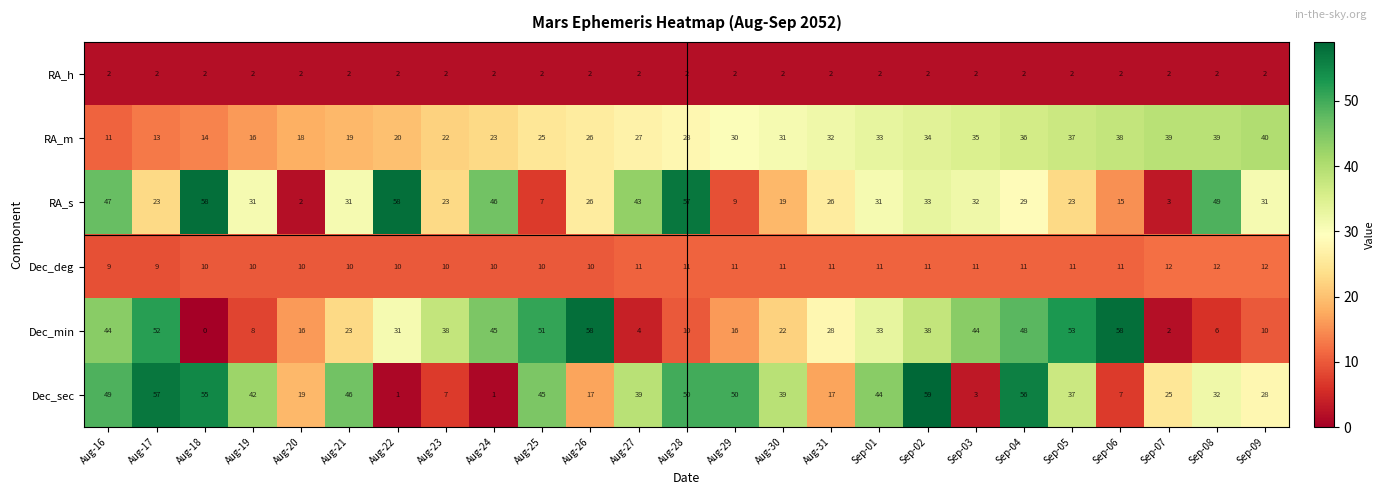

What is the greatest value displayed?

59